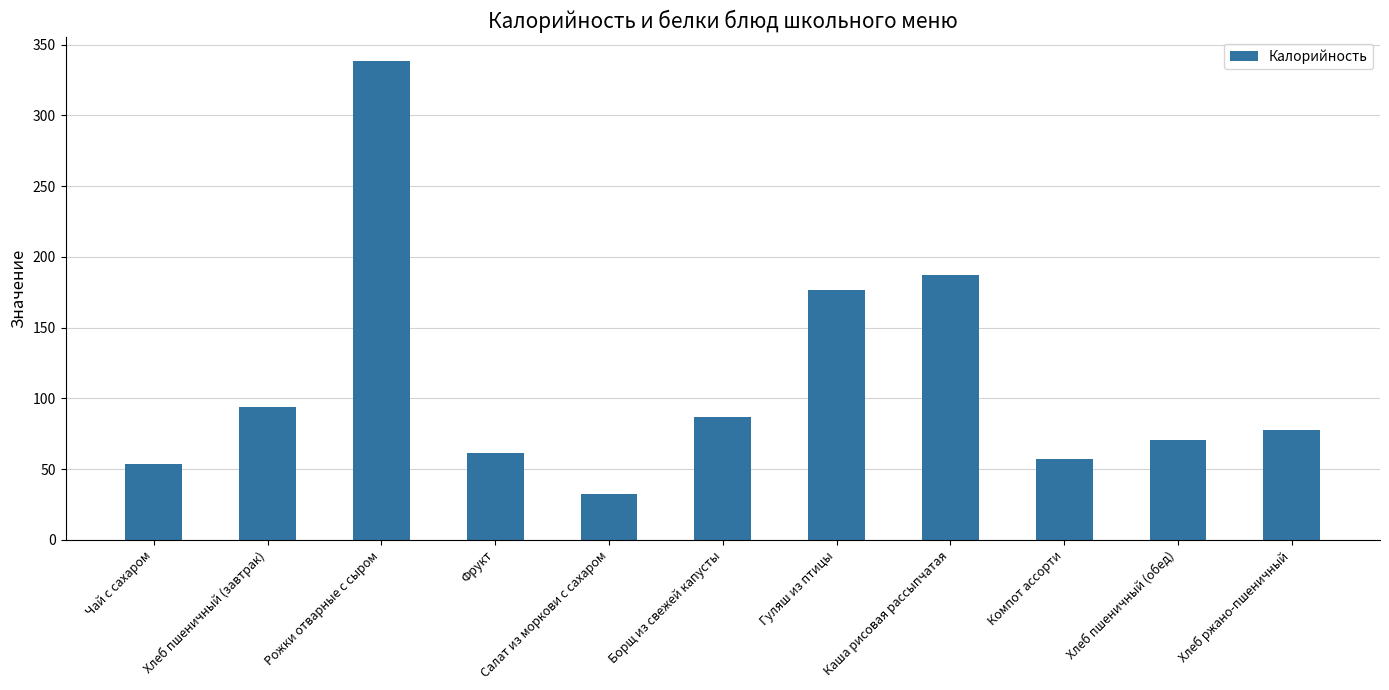

Reading left to right, list all the values displayed in this chart.

53.4	94.0	338.8	61.1	32.3	86.5	176.2	187.0	57.2	70.5	77.7